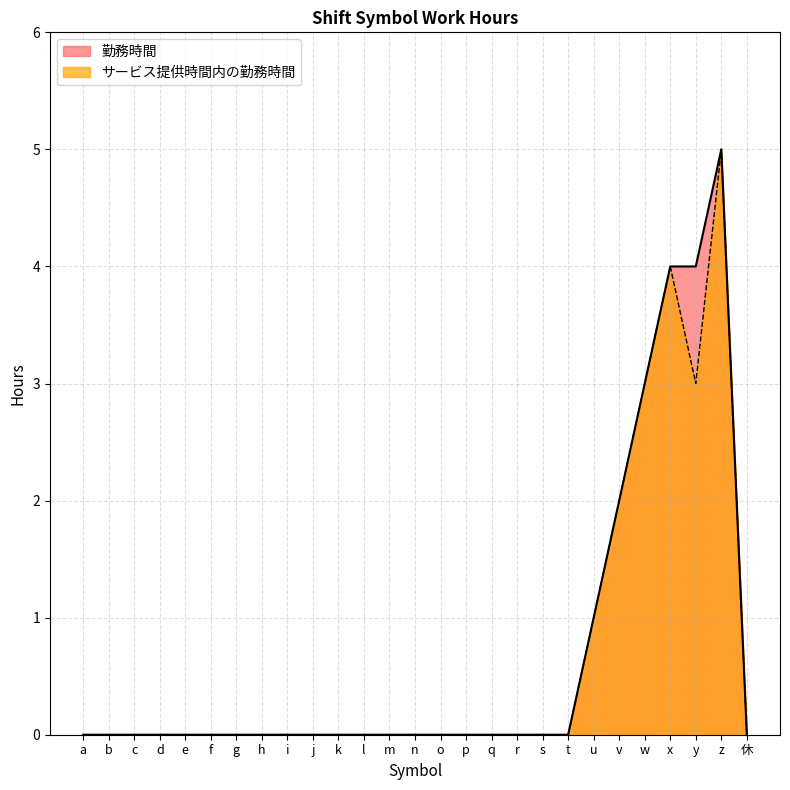

What are all the series names shown in the legend?

勤務時間, サービス提供時間内の勤務時間